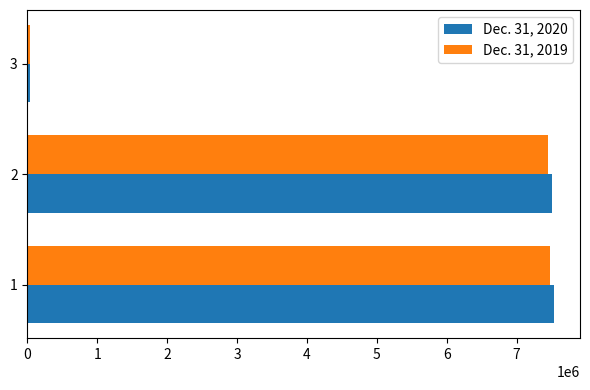

Which series has the largest range (max minus min)?

Dec. 31, 2020